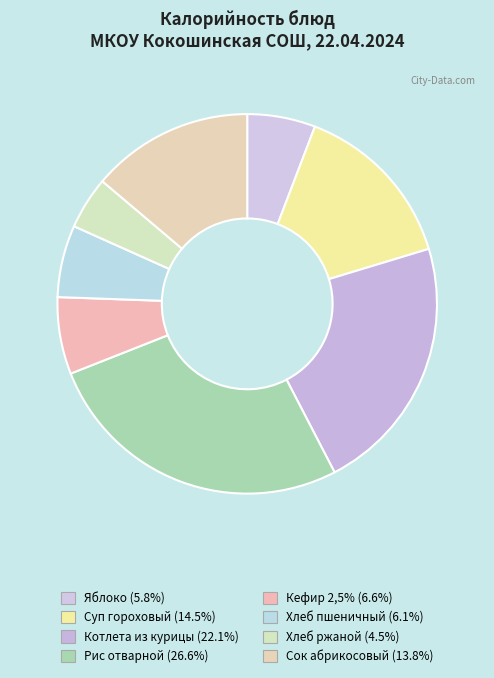

Does Котлета из курицы represent more than half of the total?

No